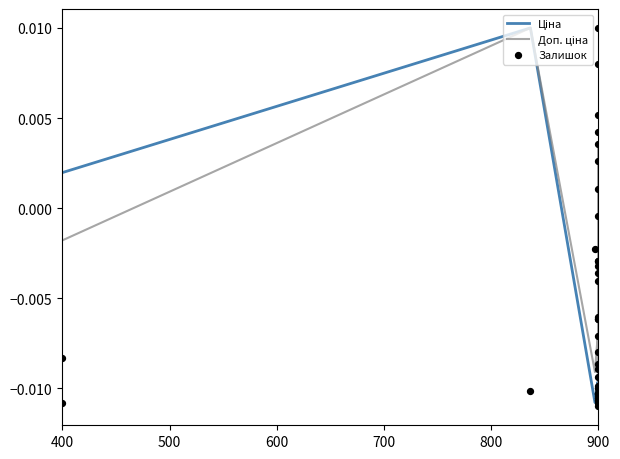

Which series reaches the minimum Y coordinate?

Ціна